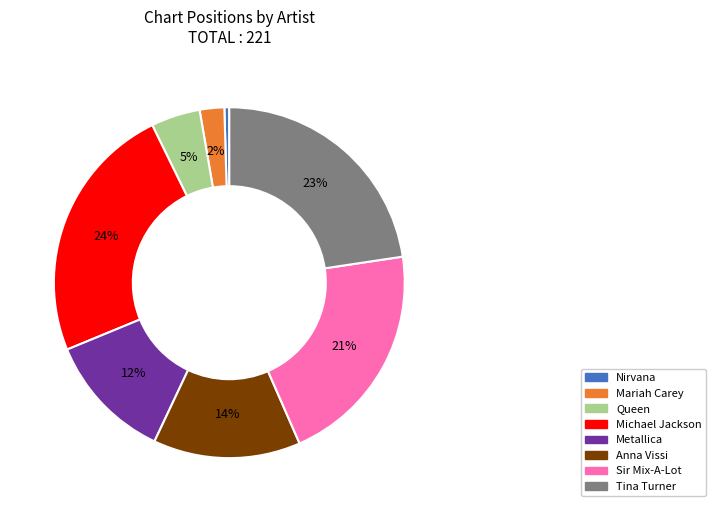

Do Sir Mix-A-Lot and Michael Jackson together represent more than half of the pie?

No